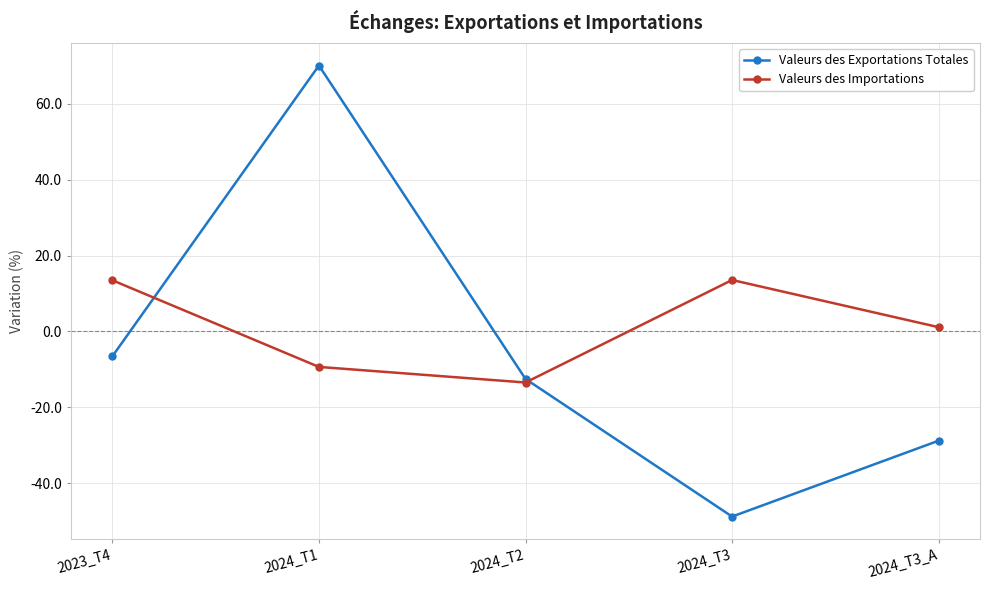

At which label is Valeurs des Importations closest to 0?

2024_T3_A